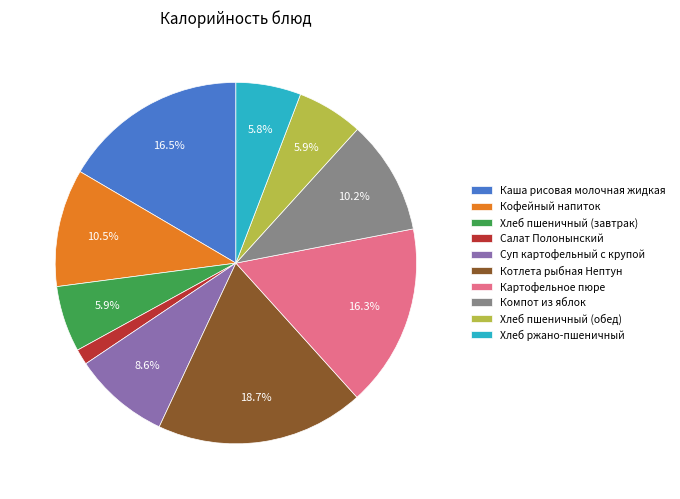

How many slices are in this pie chart?

10